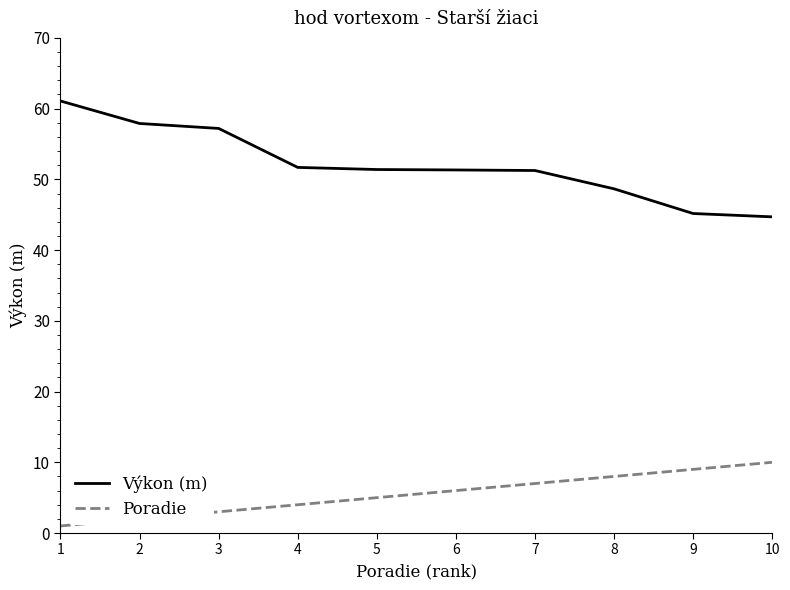

What is the sum of all Poradie values?

55.0